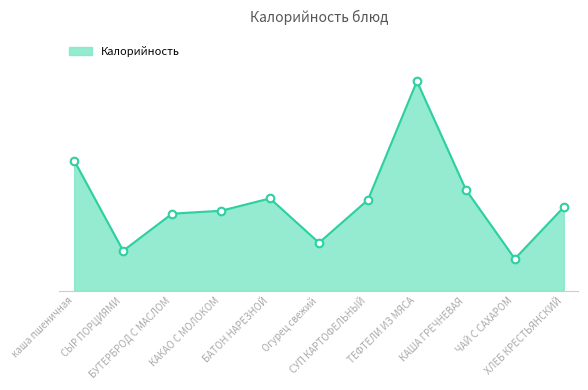

Between ХЛЕБ КРЕСТЬЯНСКИЙ and СУП КАРТОФЕЛЬНЫЙ, which is larger?

СУП КАРТОФЕЛЬНЫЙ